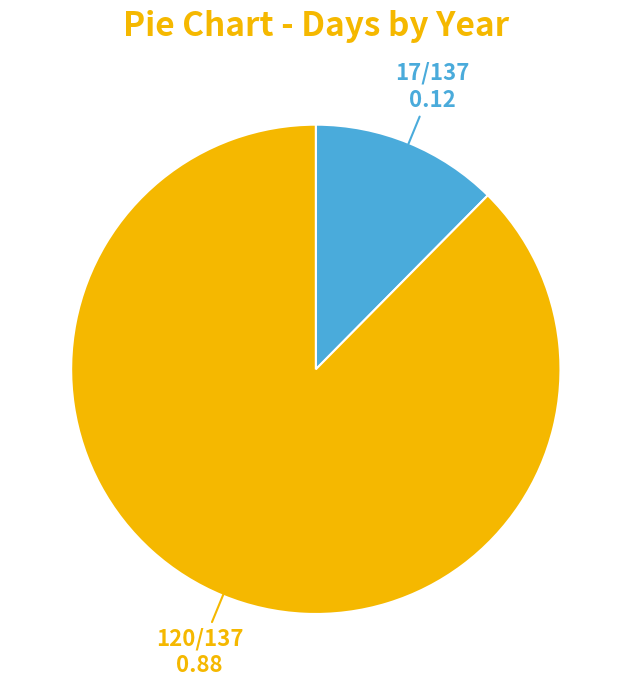

Is there any slice that represents more than half of the pie?

Yes